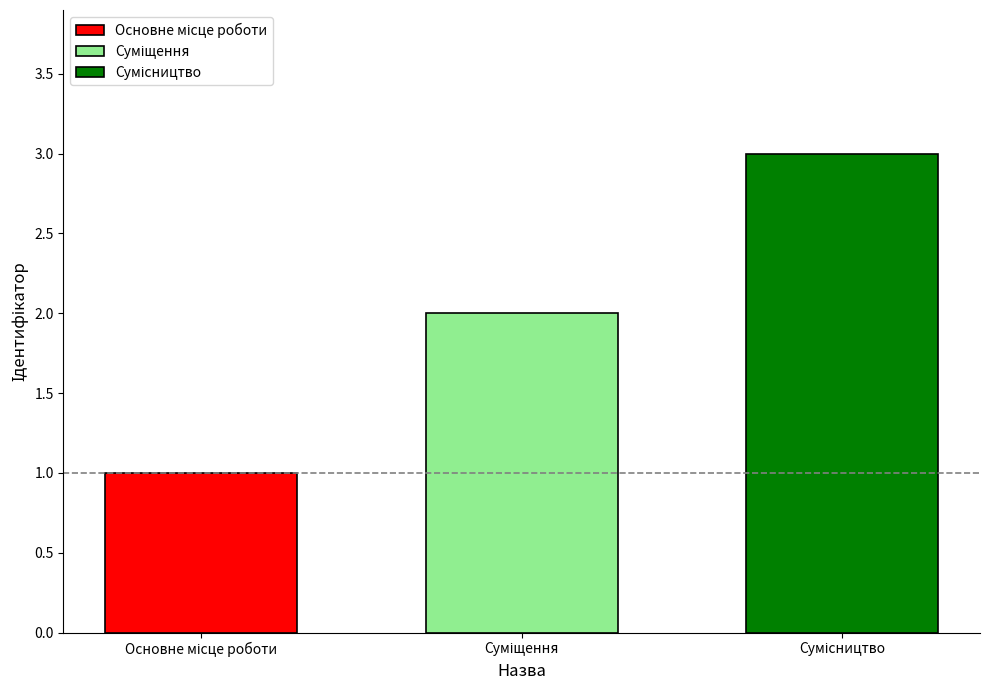

How many bars are there in total?

3